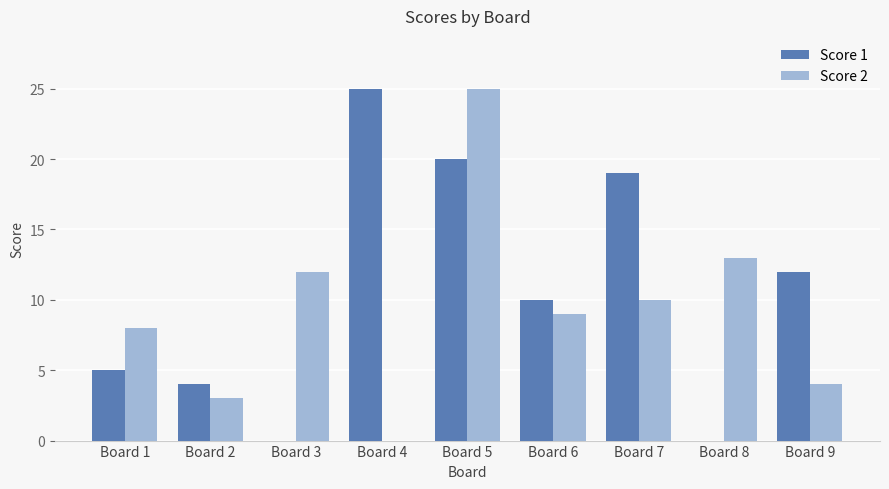

True or false: Score 1 has a value of 9 at Board 5.

False